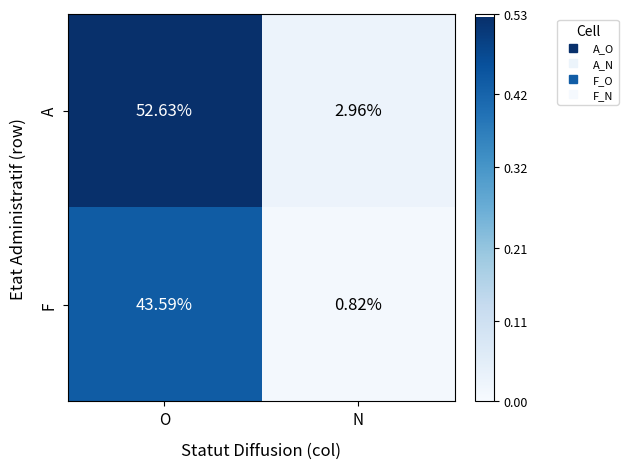

Rank the series at N from lowest to highest value.

F, A